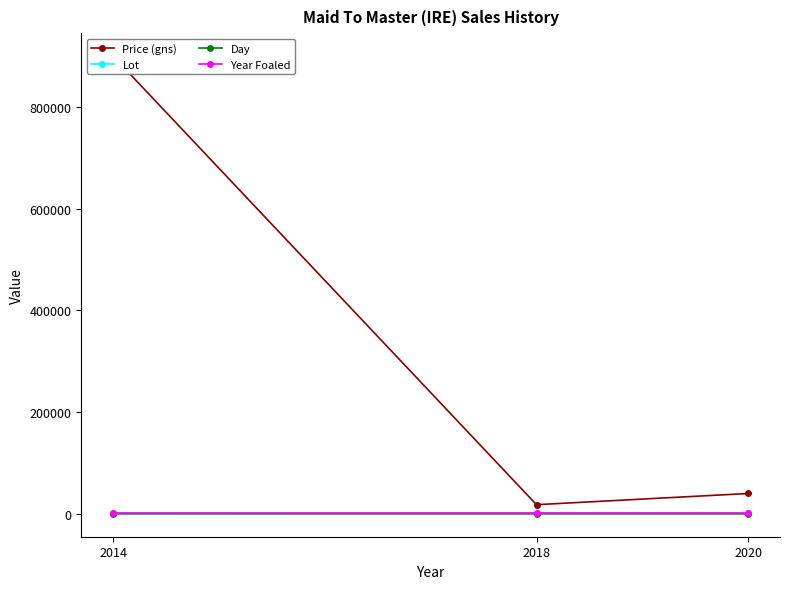

At which label does Day reach its minimum?

2018